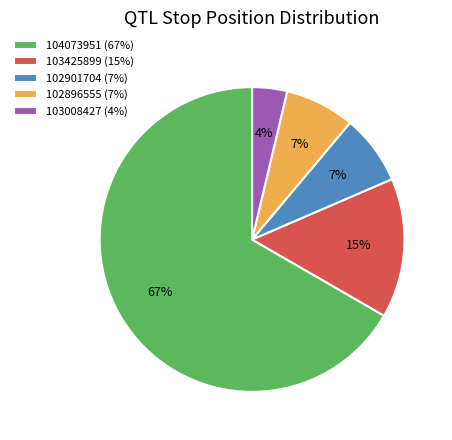

Does any single category account for the majority?

Yes